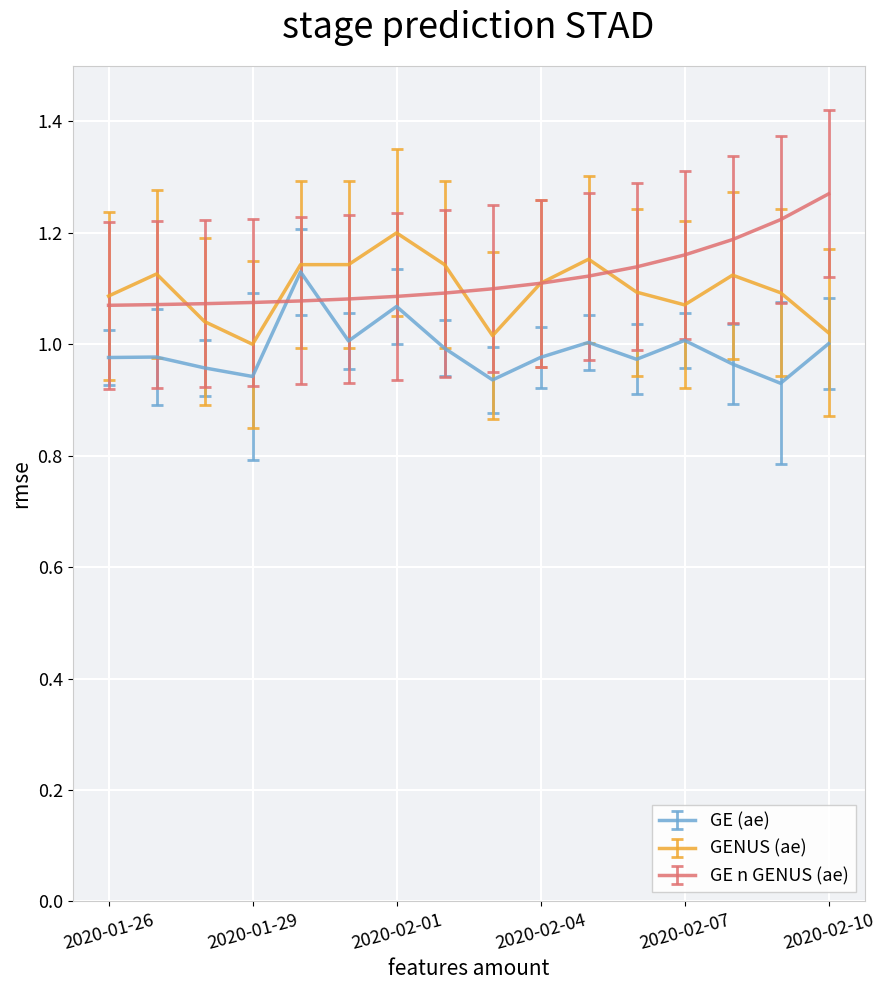

At which label does GENUS (ae) reach its peak?

2020-02-01